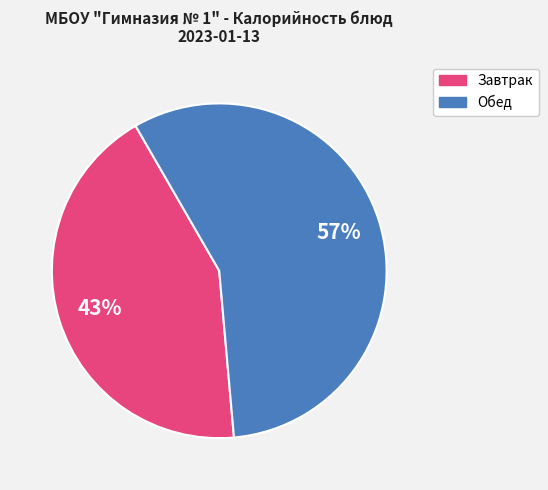

How many segments does this pie chart have?

2